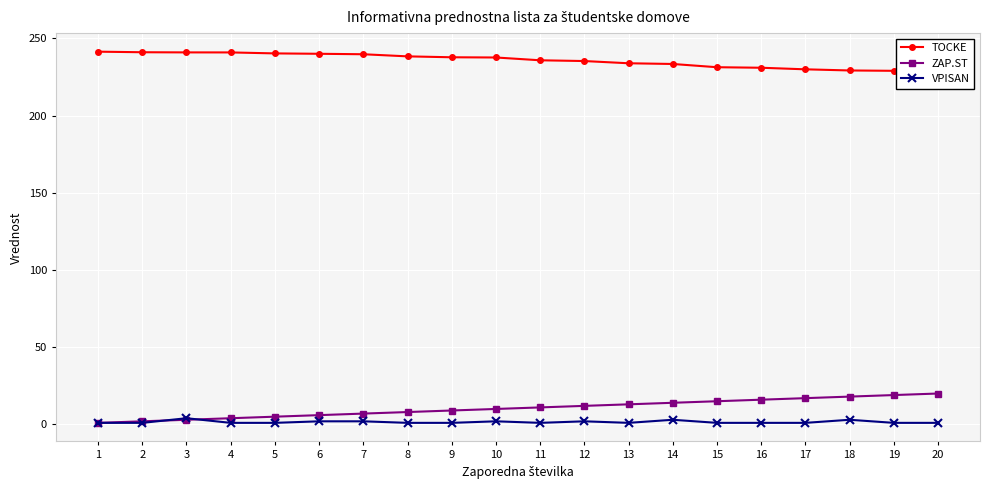

Reading right to left, list all the values displayed in this chart.

TOCKE: 226.2	229.0	229.2	229.9	231.0	231.3	233.4	233.9	235.3	235.8	237.6	237.7	238.3	239.7	240.0	240.2	240.9	240.9	241.0	241.4
ZAP.ST: 20.0	19.0	18.0	17.0	16.0	15.0	14.0	13.0	12.0	11.0	10.0	9.0	8.0	7.0	6.0	5.0	4.0	3.0	2.0	1.0
VPISAN: 1.0	1.0	3.0	1.0	1.0	1.0	3.0	1.0	2.0	1.0	2.0	1.0	1.0	2.0	2.0	1.0	1.0	4.0	1.0	1.0